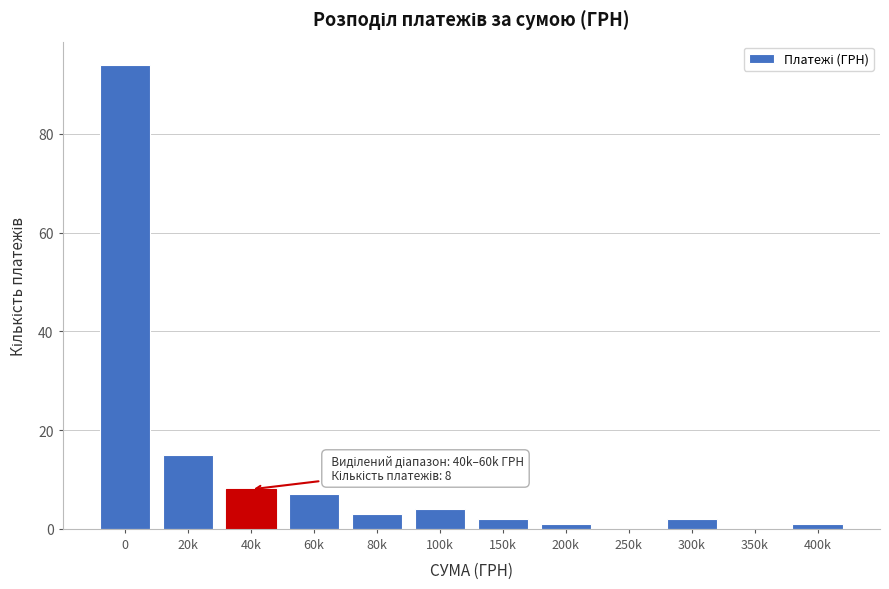

Reading left to right, what are all the values shown in this chart?

0=94	20k=15	40k=8	60k=7	80k=3	100k=4	150k=2	200k=1	250k=0	300k=2	350k=0	400k=1